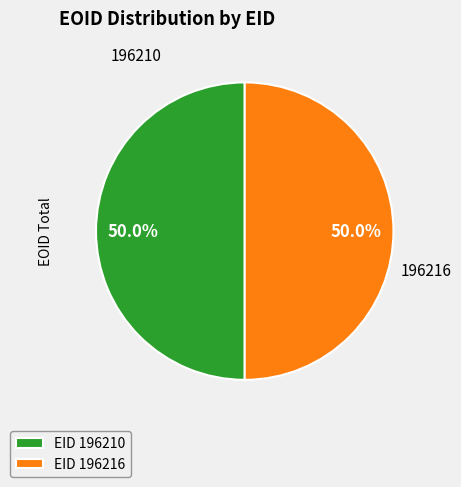

What is the ratio of the value at EID 196216 to the value at EID 196210?

1.0